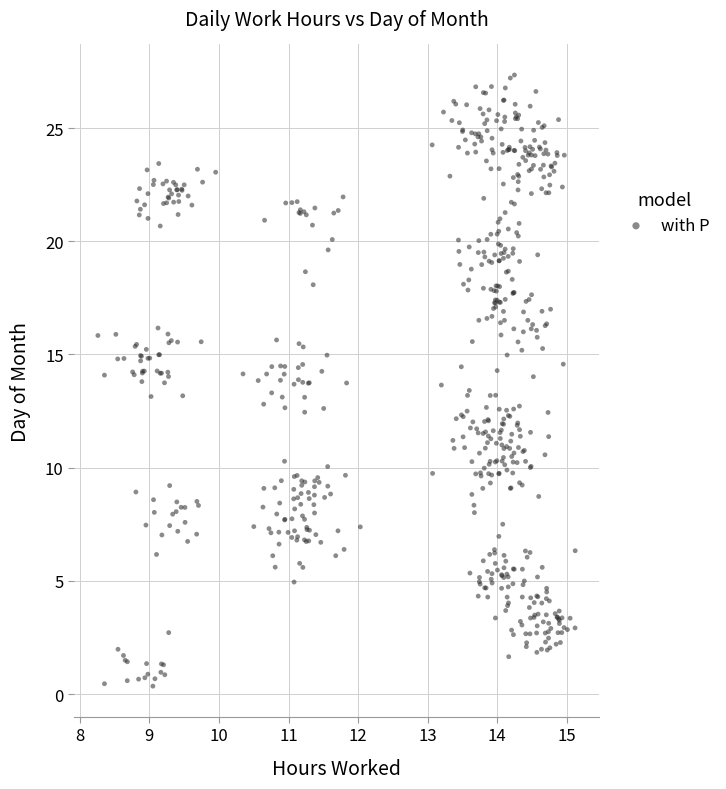

What is the range of Y values (max minus min)?

27.0